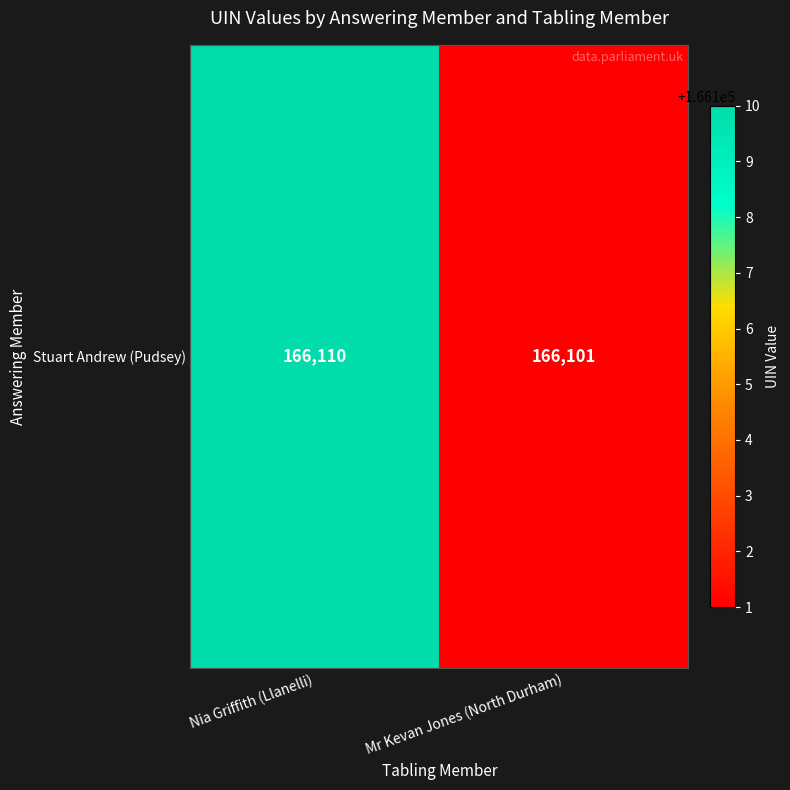

Between Nia Griffith (Llanelli) and Mr Kevan Jones (North Durham), which is larger?

Nia Griffith (Llanelli)